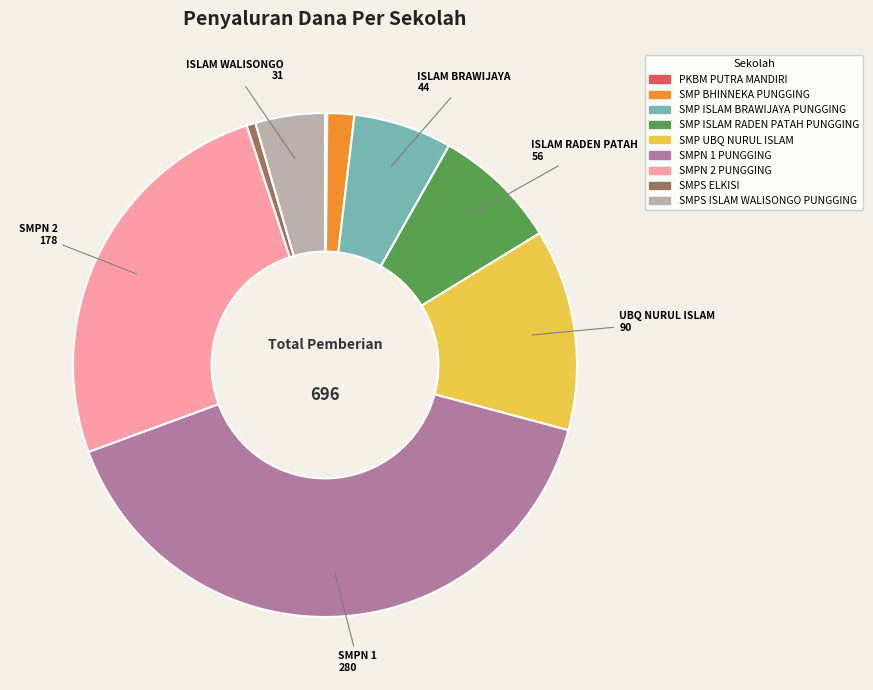

Is the sum of SMP ISLAM RADEN PATAH PUNGGING and SMPS ISLAM WALISONGO PUNGGING greater than half?

No